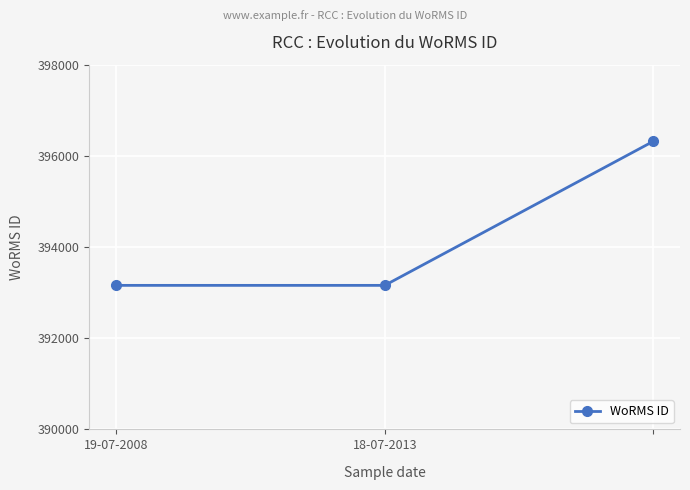

What is the average value?

394212